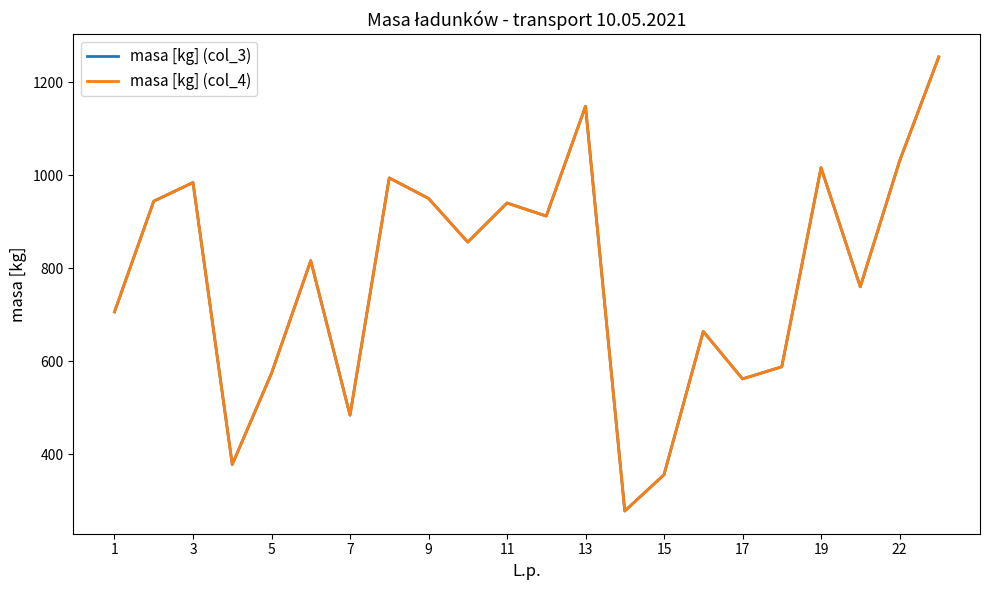

Does the chart display data point markers on the line(s)?

No